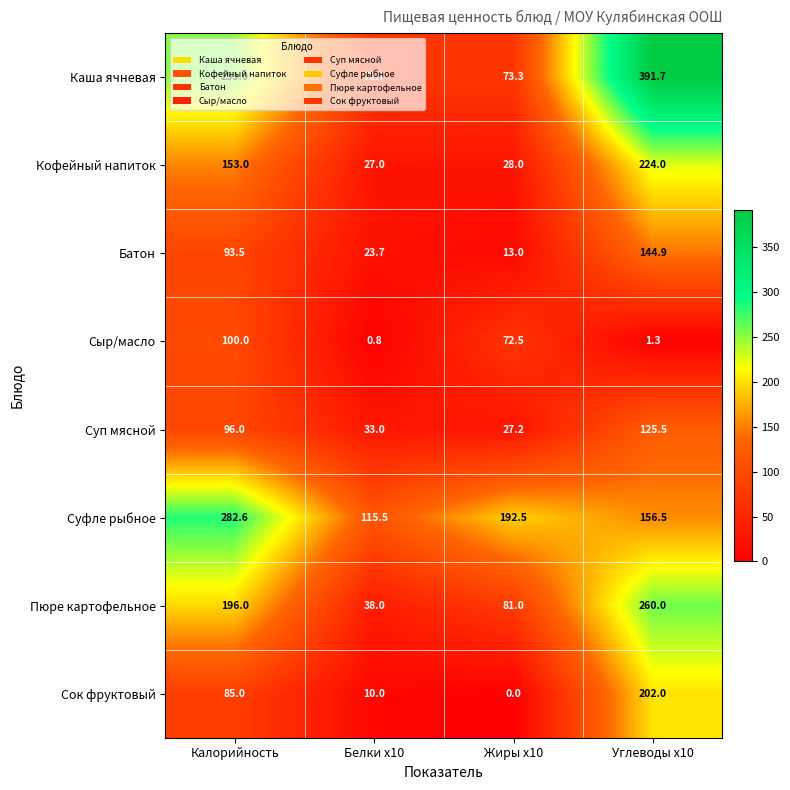

Which series has the largest total across all categories?

Каша ячневая